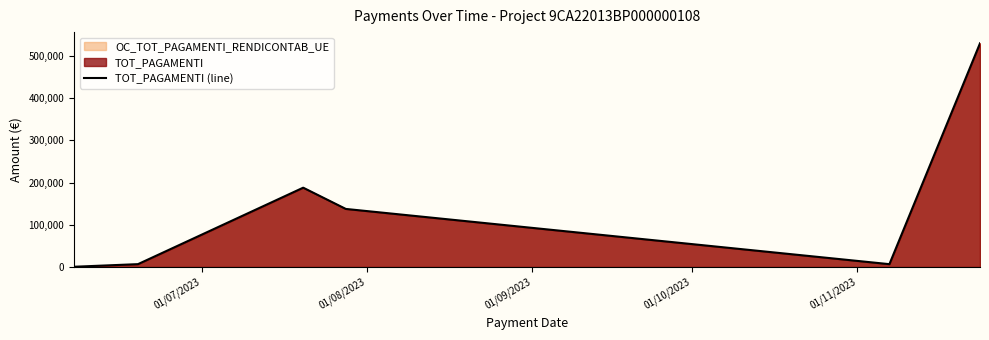

What is the greatest value displayed?

529602.0